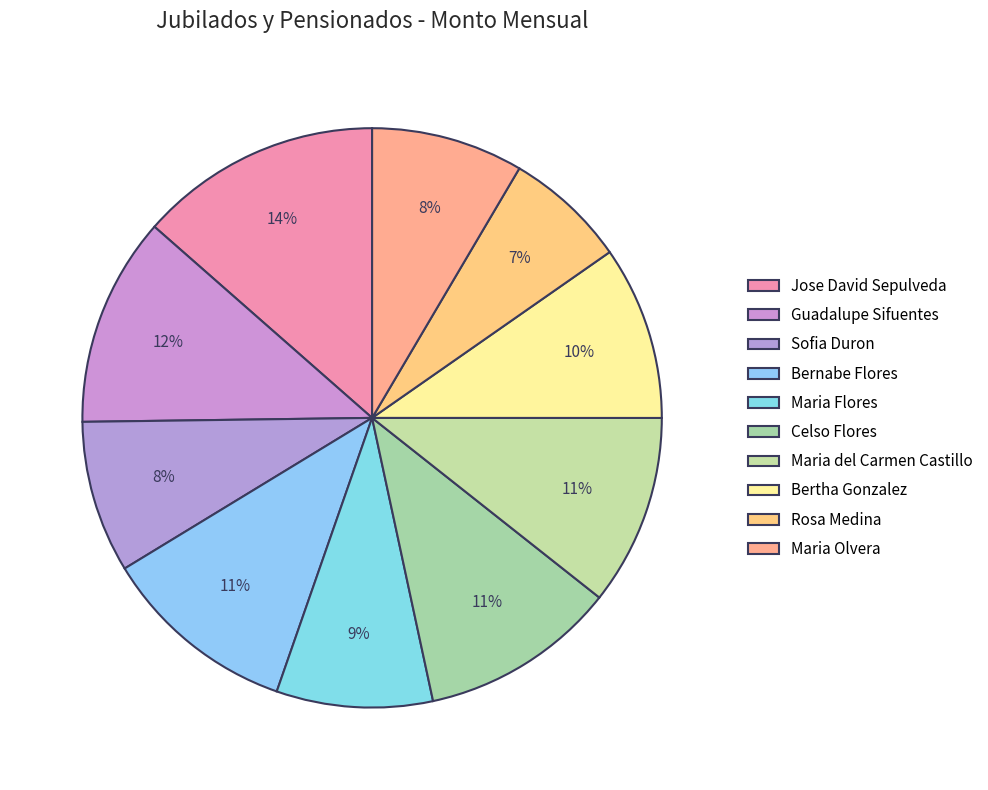

How many segments does this pie chart have?

10